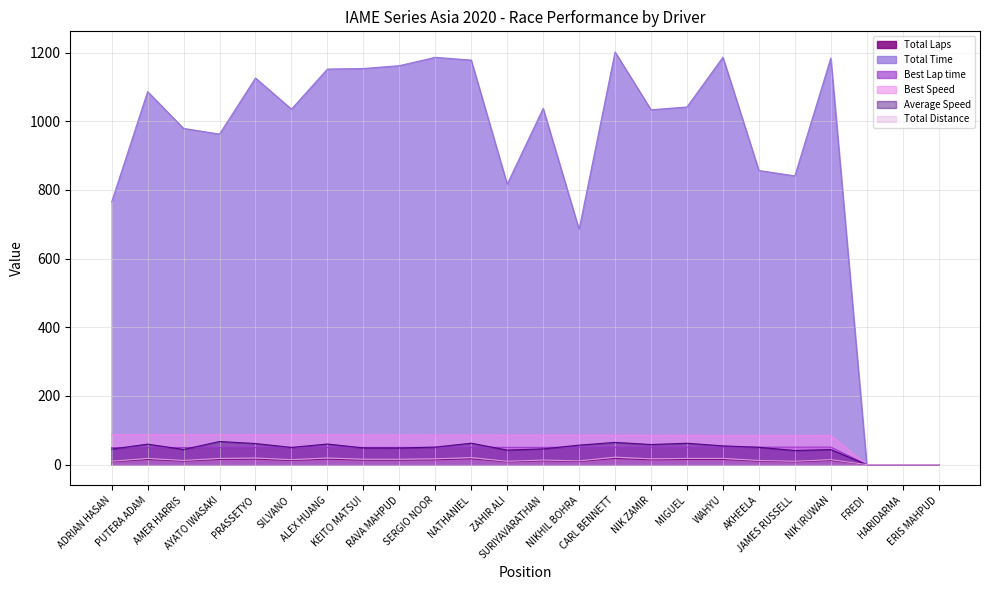

Is the value of Best Speed at KEITO MATSUI greater than the value of Total Laps at KEITO MATSUI?

Yes